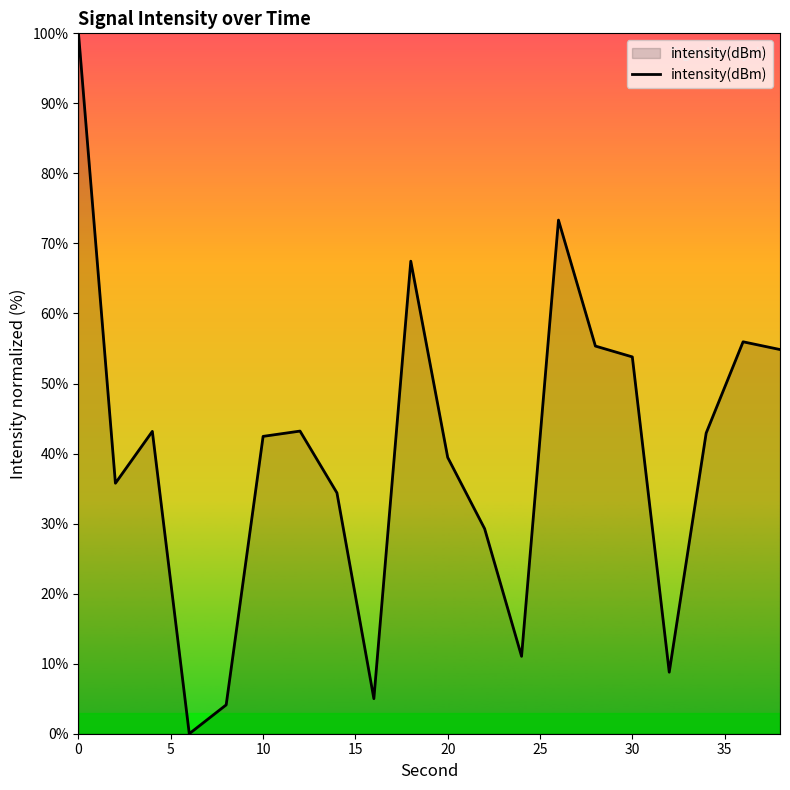

How many values are above zero?

19